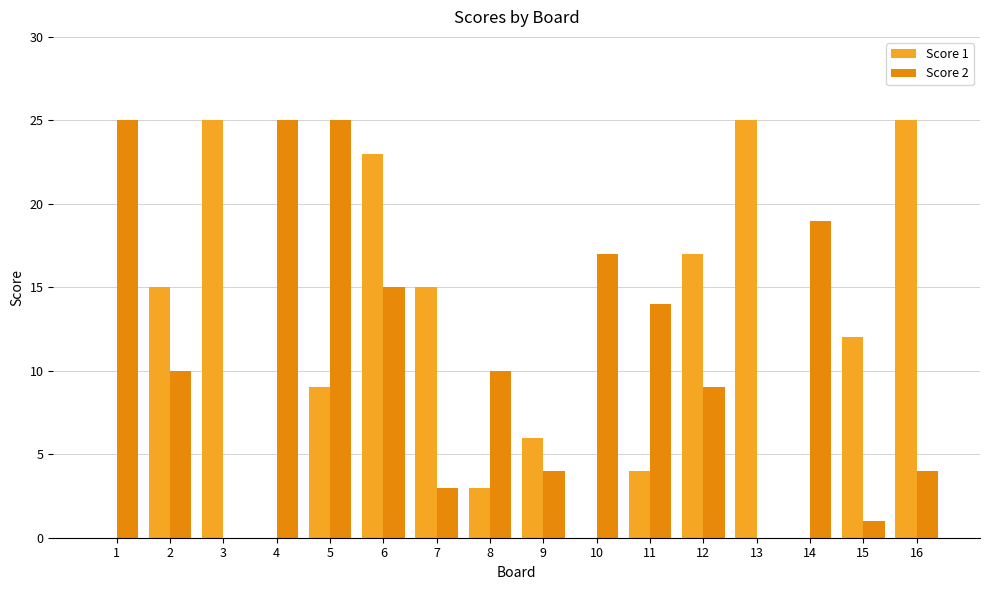

Count the number of data series in this chart.

2